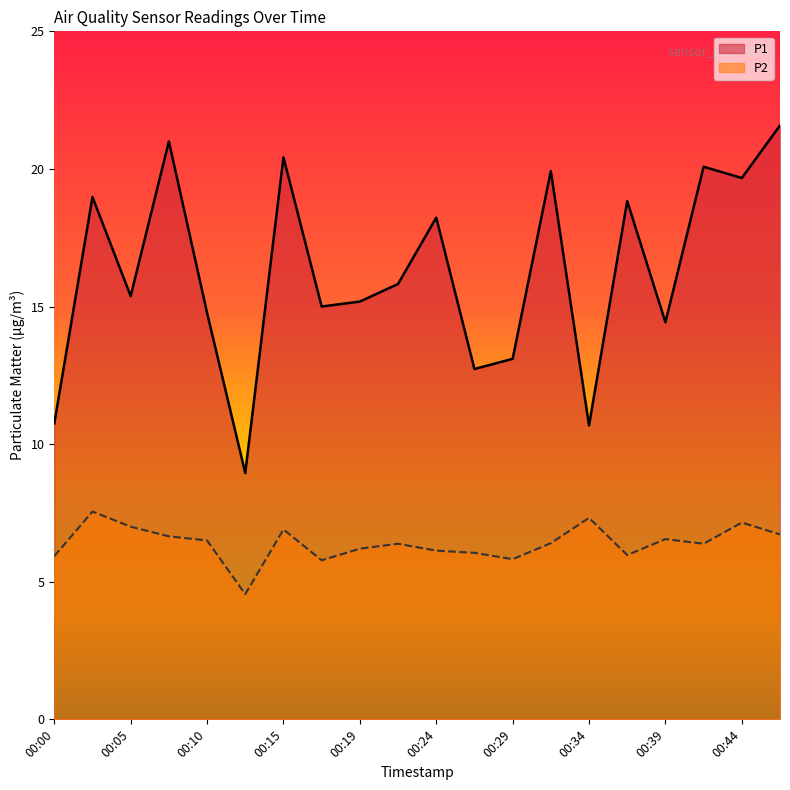

At which label does P2 reach its peak?

00:02